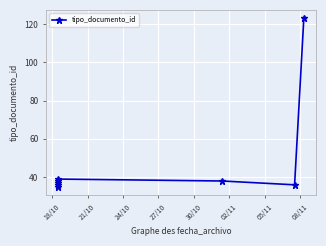

The value at 30/10 is 39. True or false?

True